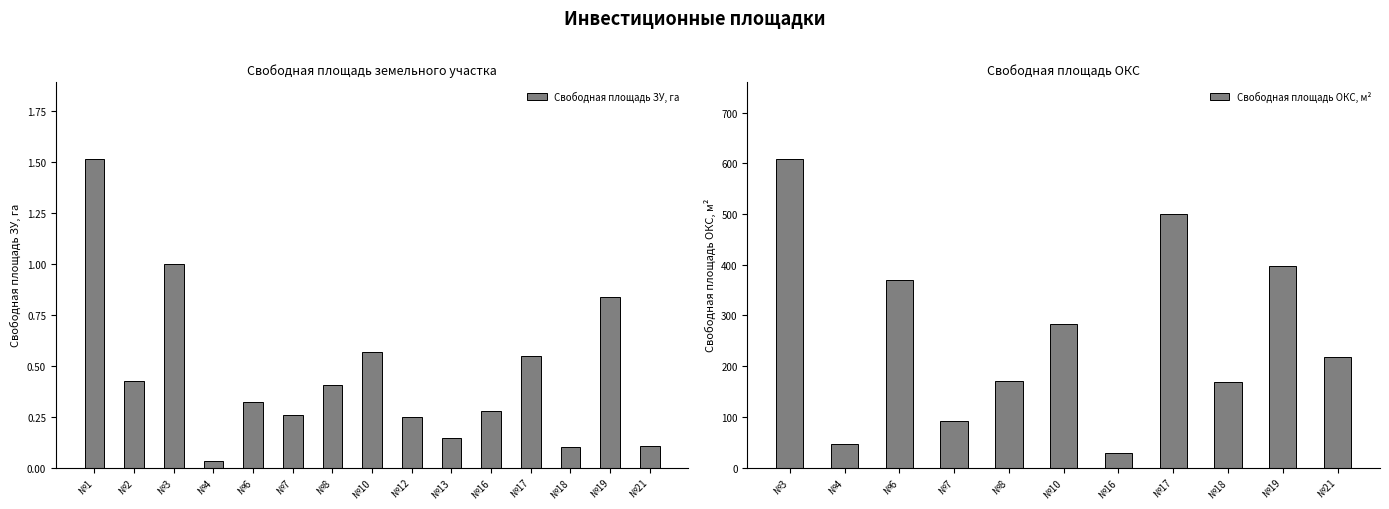

True or false: the data shows 0.1 at №13.

True